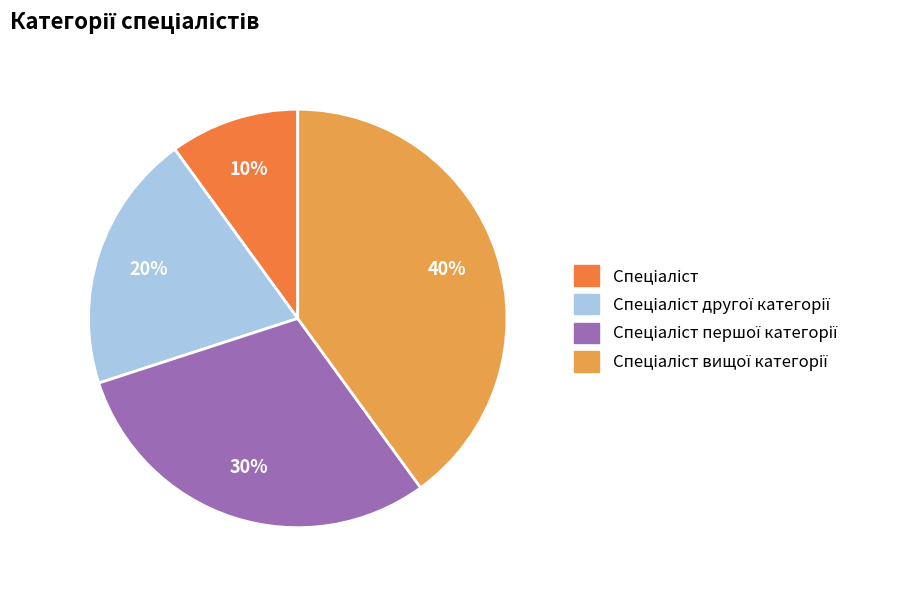

To the nearest percent, what is the difference between the largest and smallest slice percentages?

30%